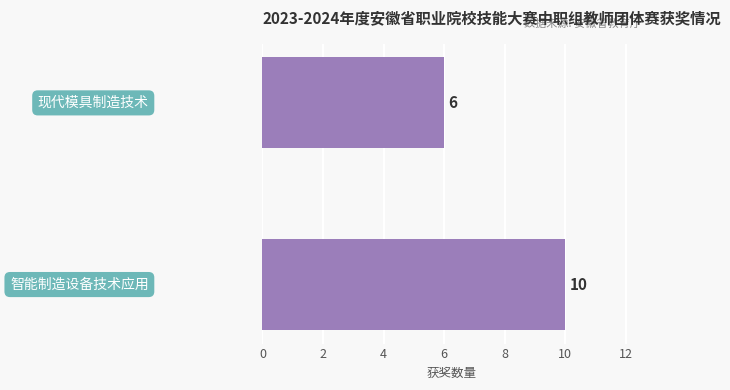

What is the sum of all values?

16